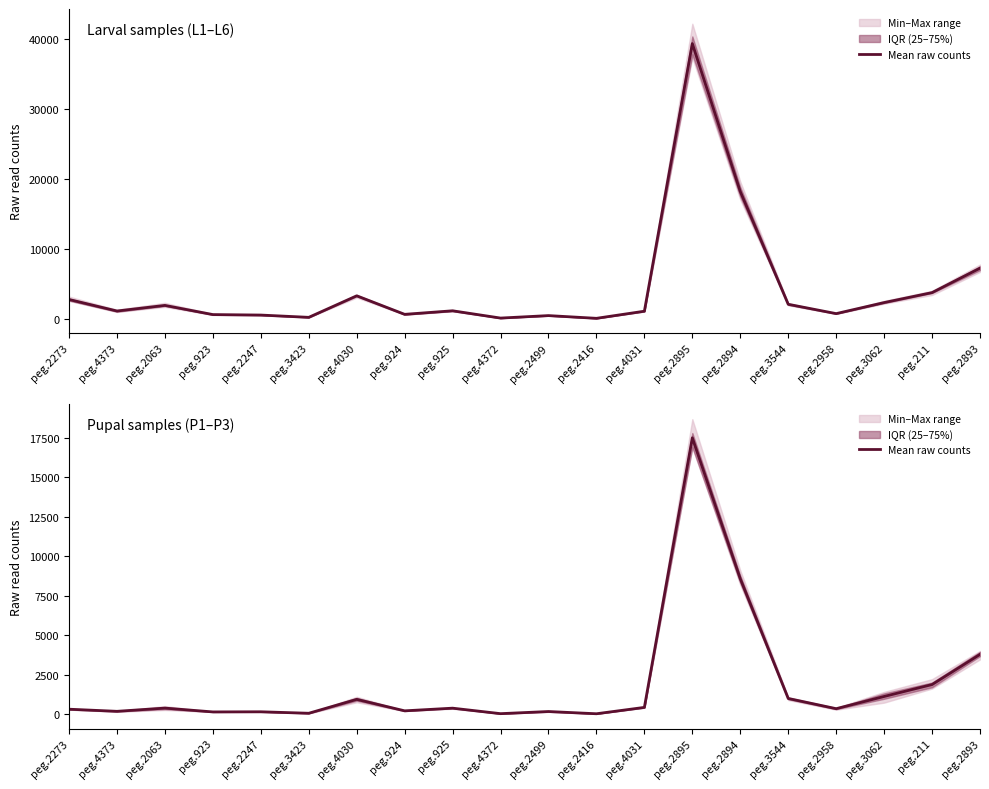

What is the difference between the maximum and second lowest values?

17474.5